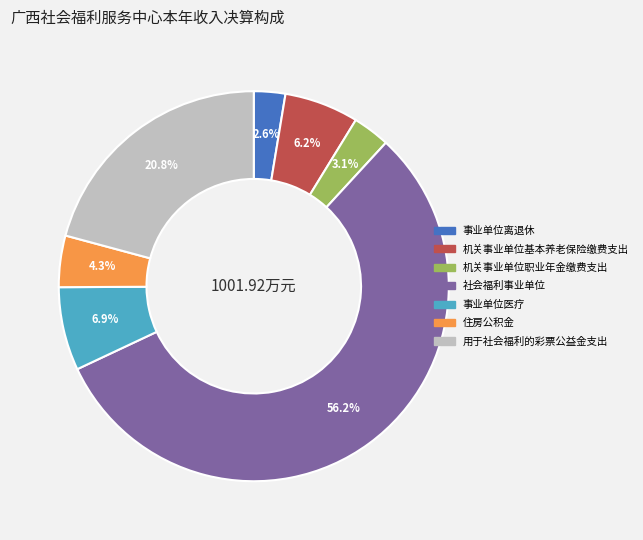

Do 用于社会福利的彩票公益金支出 and 机关事业单位基本养老保险缴费支出 together represent more than half of the pie?

No